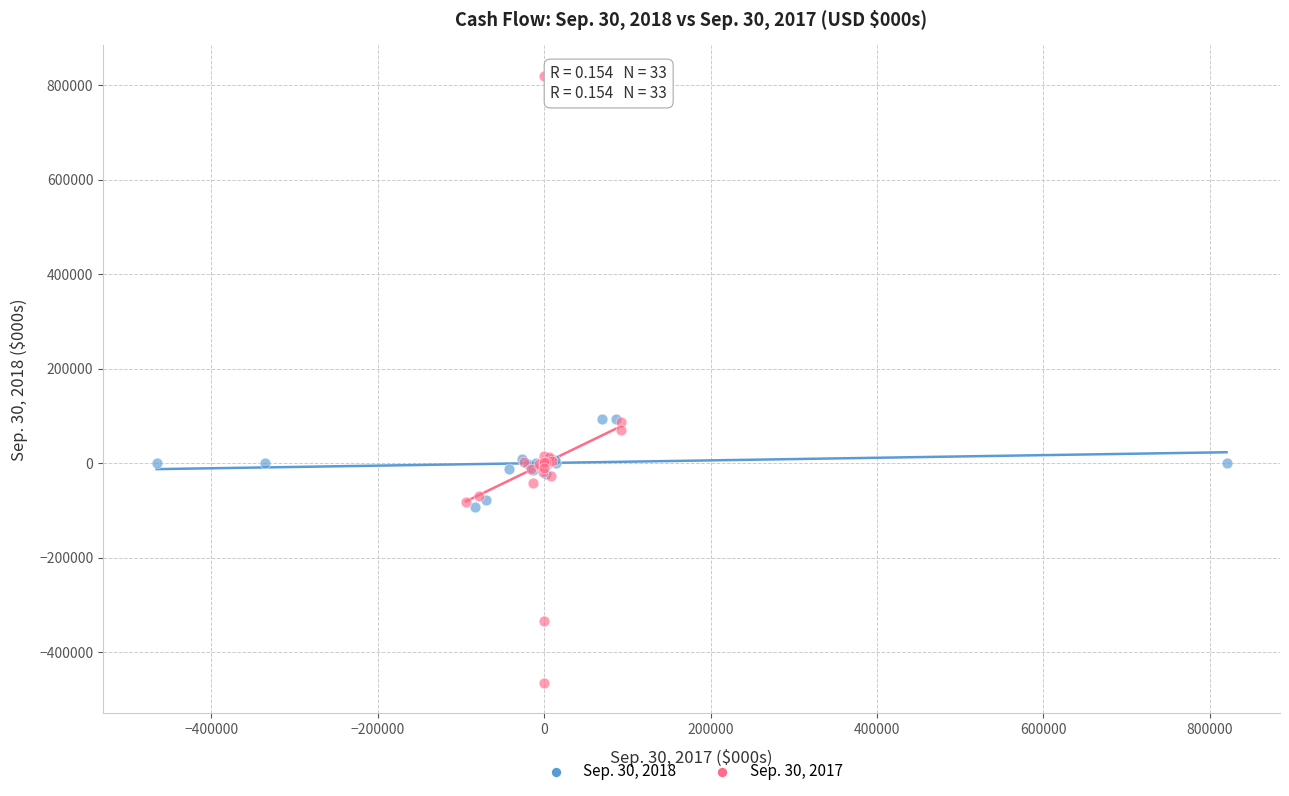

Which series contains the lowest Y value?

Sep. 30, 2017